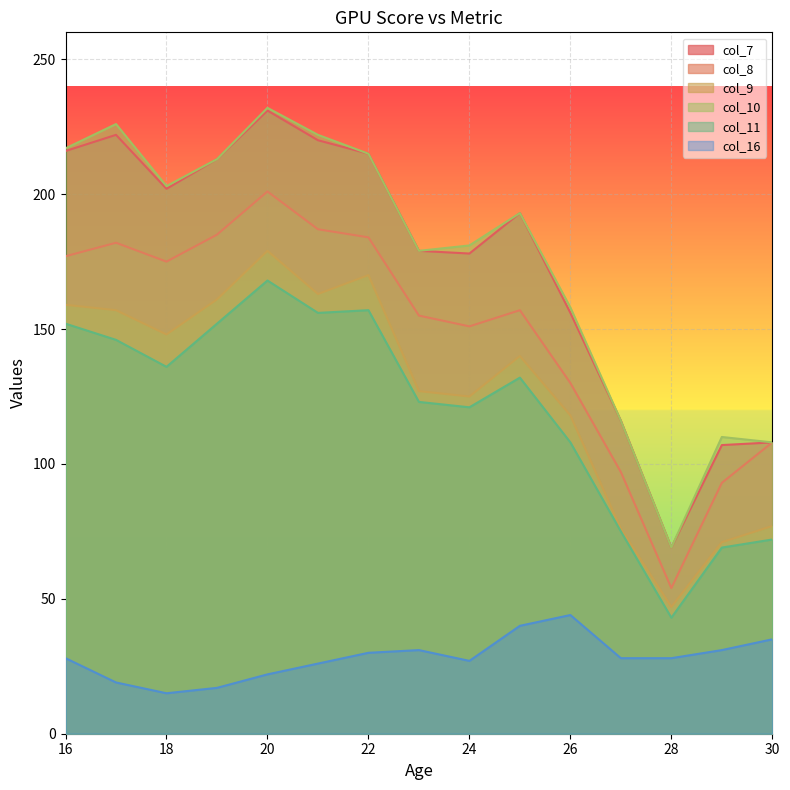

In col_9, how many points are higher than both neighbors (excluding endpoints)?

3